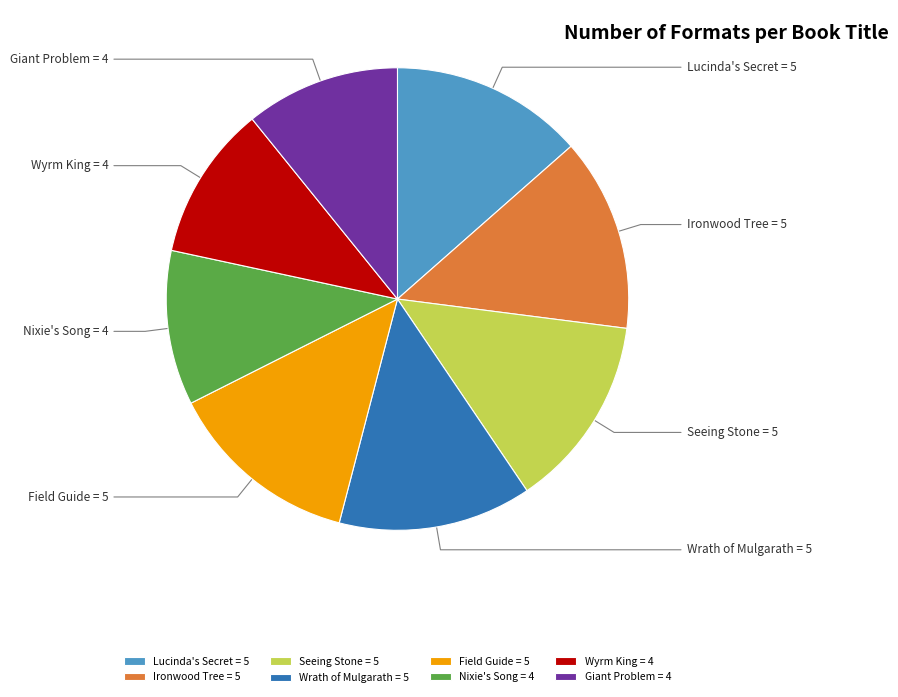

Do Lucinda's Secret and Ironwood Tree together represent more than half of the pie?

No